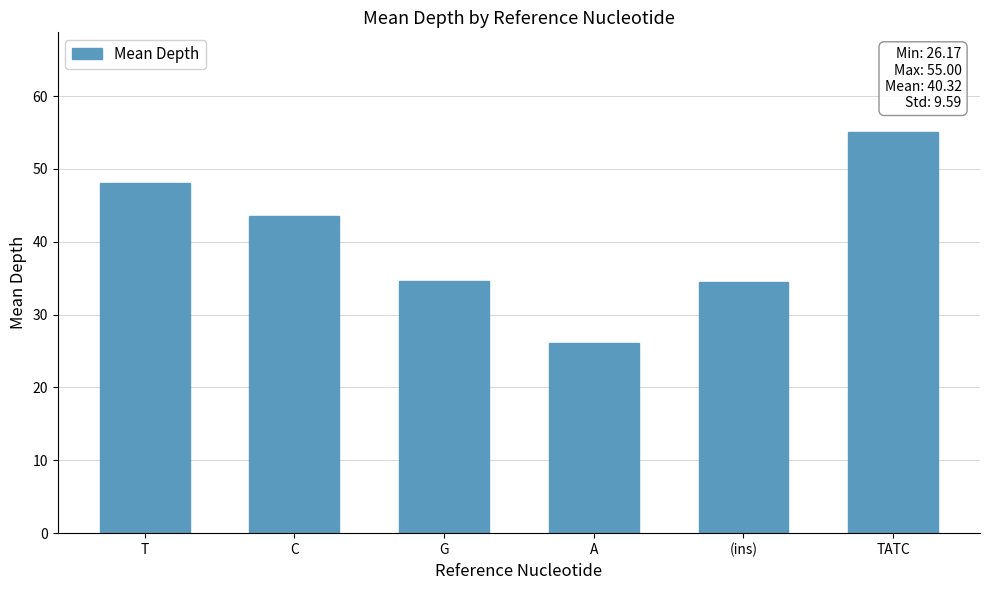

What is the difference between the maximum and second lowest values?

20.5